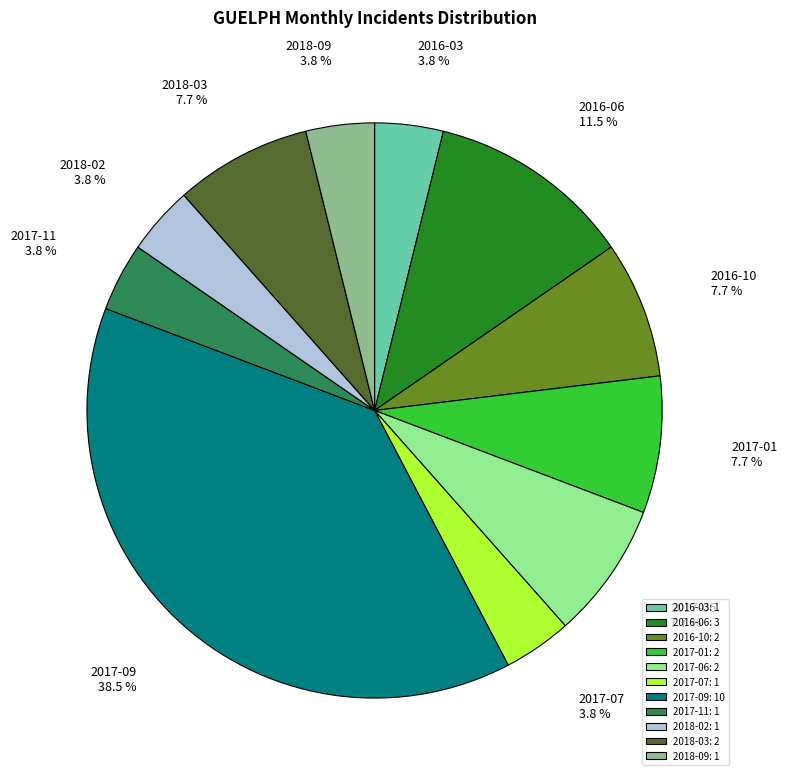

To the nearest percent, what is the average slice percentage?

9%